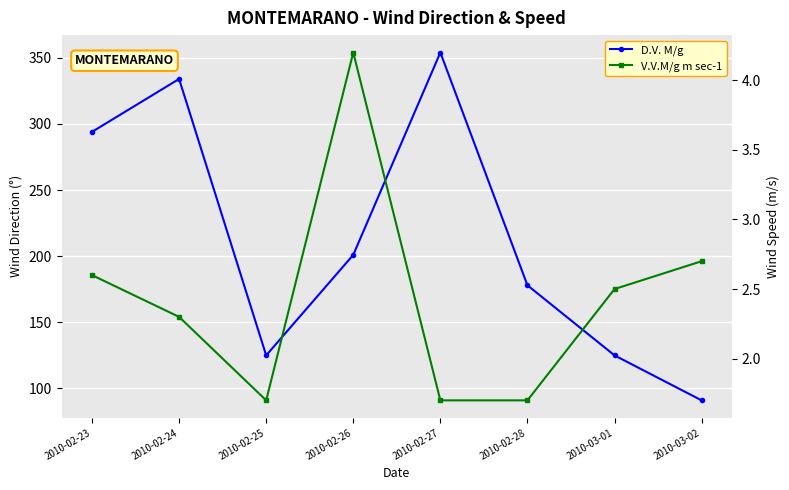

What is the lowest value of the V.V.M/g m sec-1 series?

1.7